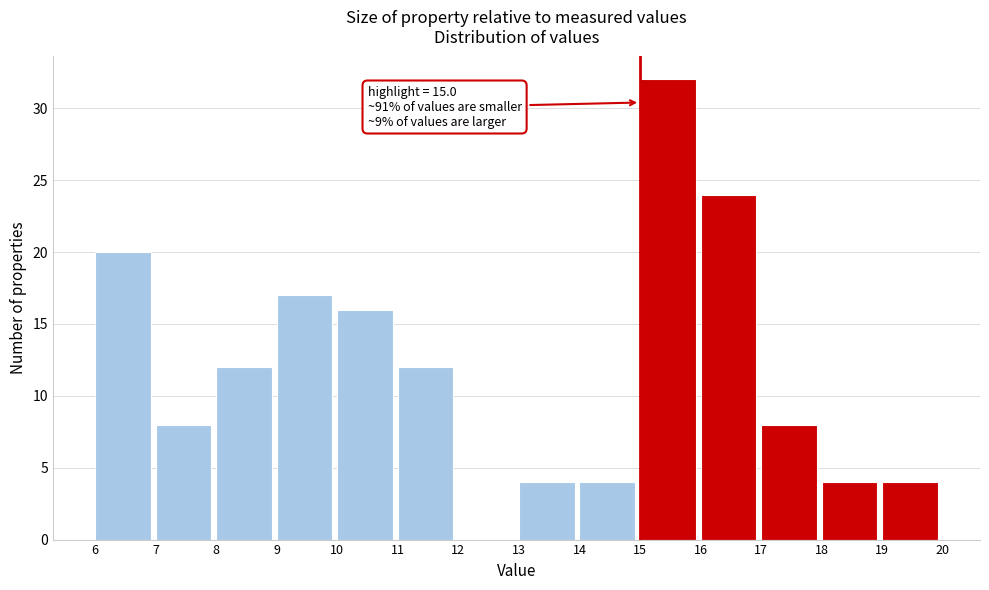

Which range on the x-axis has the tallest bar?

15 to 16